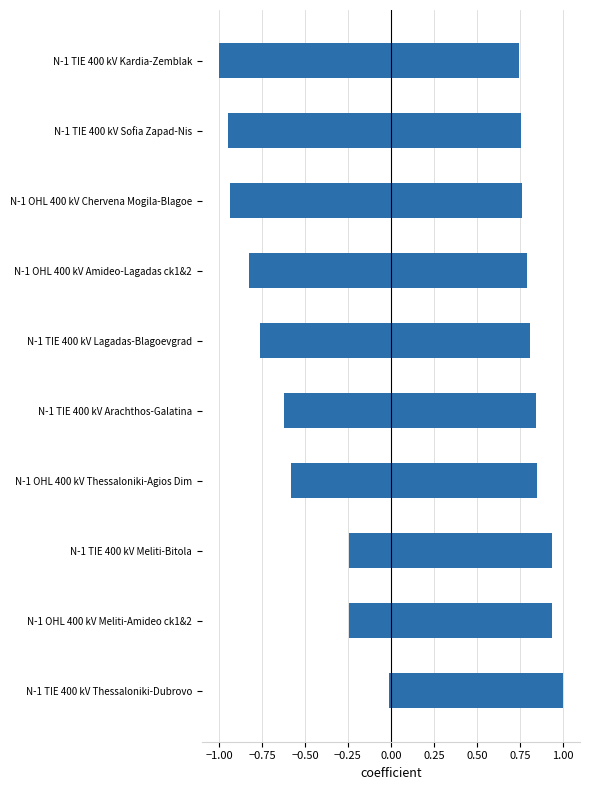

What is the average value of the Flow [MW] (normalized) series?

0.8